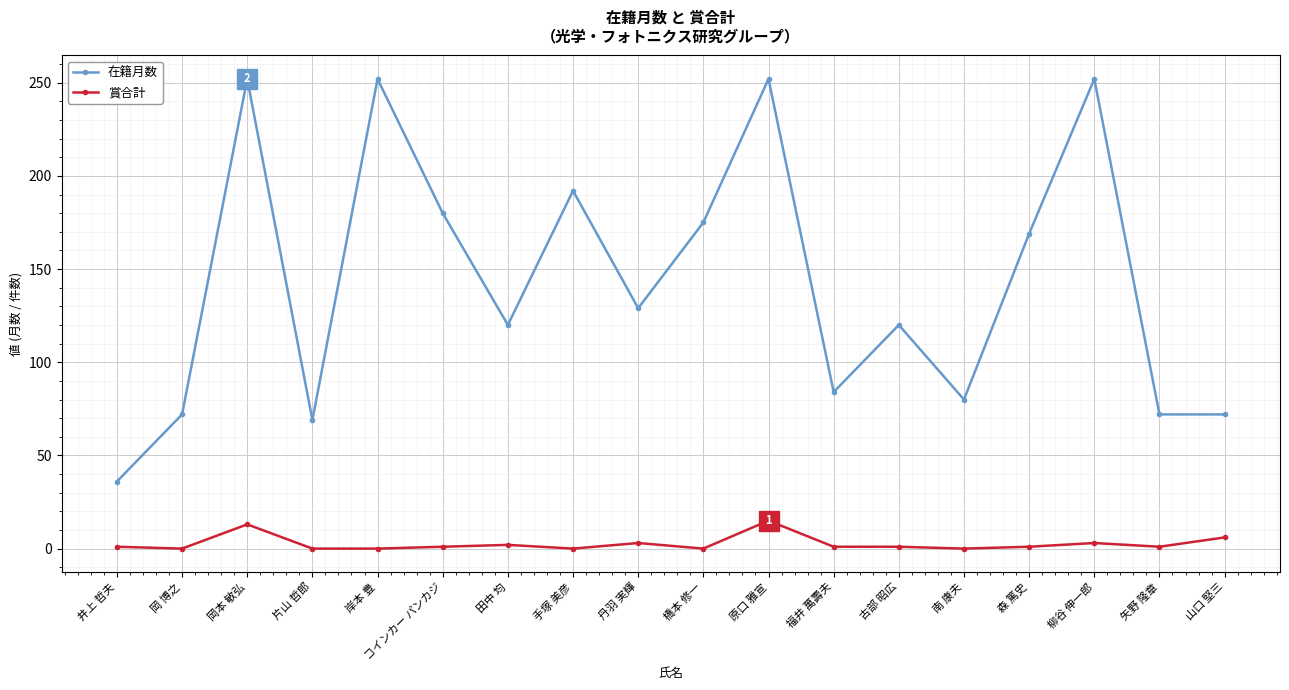

How many data points does each series have?

18